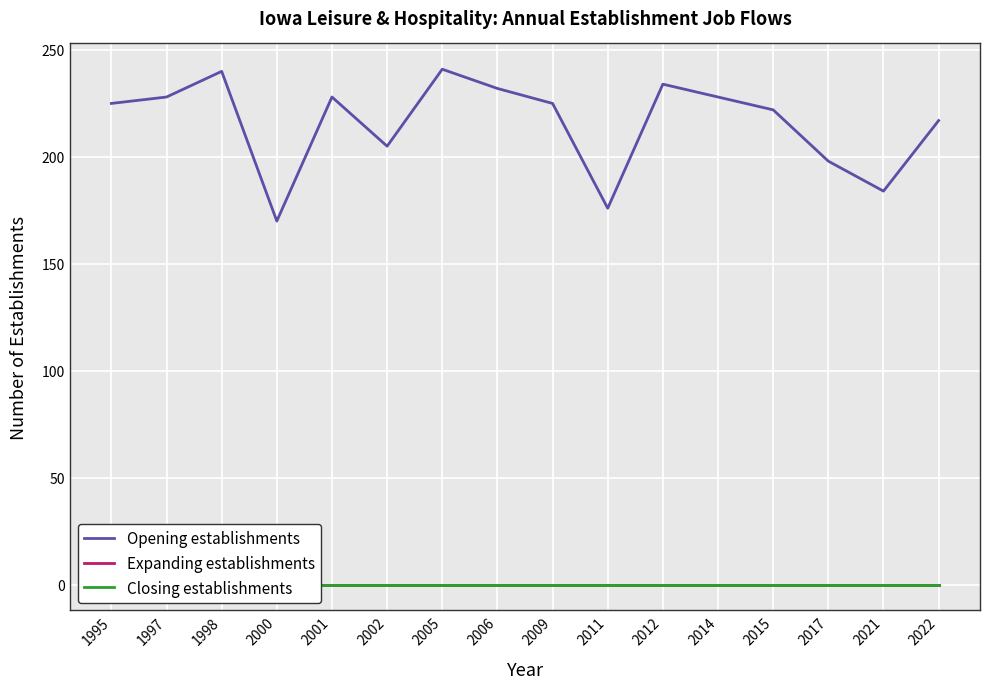

What are all the series names shown in the legend?

Opening establishments, Expanding establishments, Closing establishments